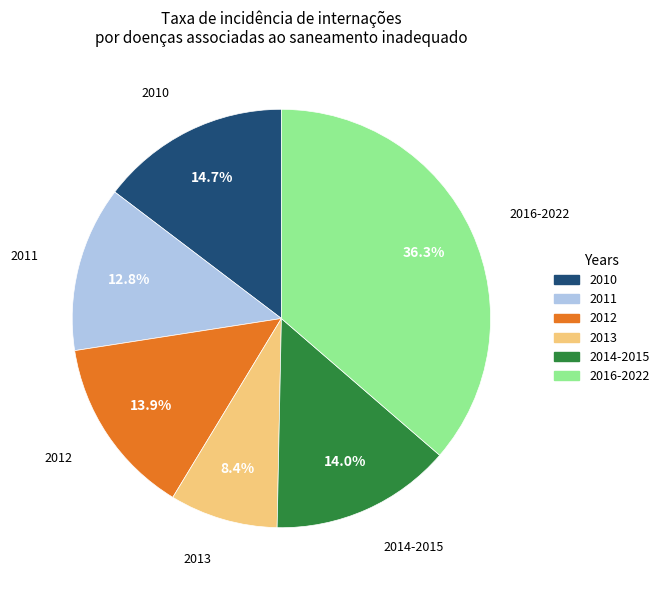

Approximately how many times larger is the value at 2012 compared to 2016-2022?

0.4